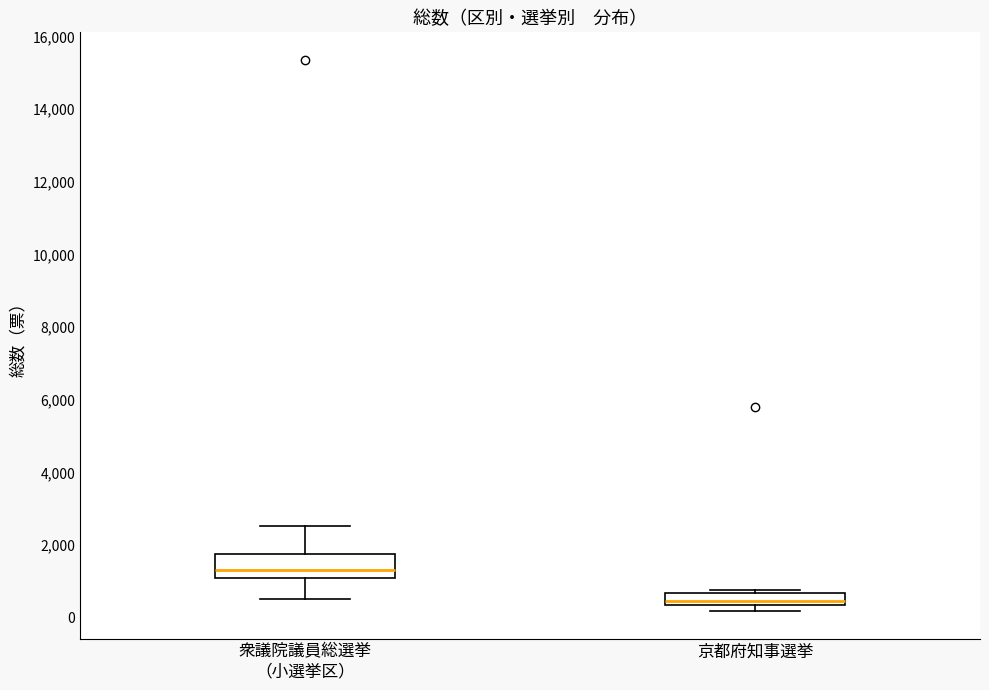

Reading left to right, read every box against the y-axis: the position of its median line, the range the box covers, and the ends of its whiskers. The values are not printed on the chart, so give them approximately, as read against the axis.

衆議院議員総選挙 （小選挙区）: median 1400, box 1200 to 1800, whiskers 600 to 2600
京都府知事選挙: median 400 (just above the box's lower edge), box 400 to 600, whiskers 200 to 800